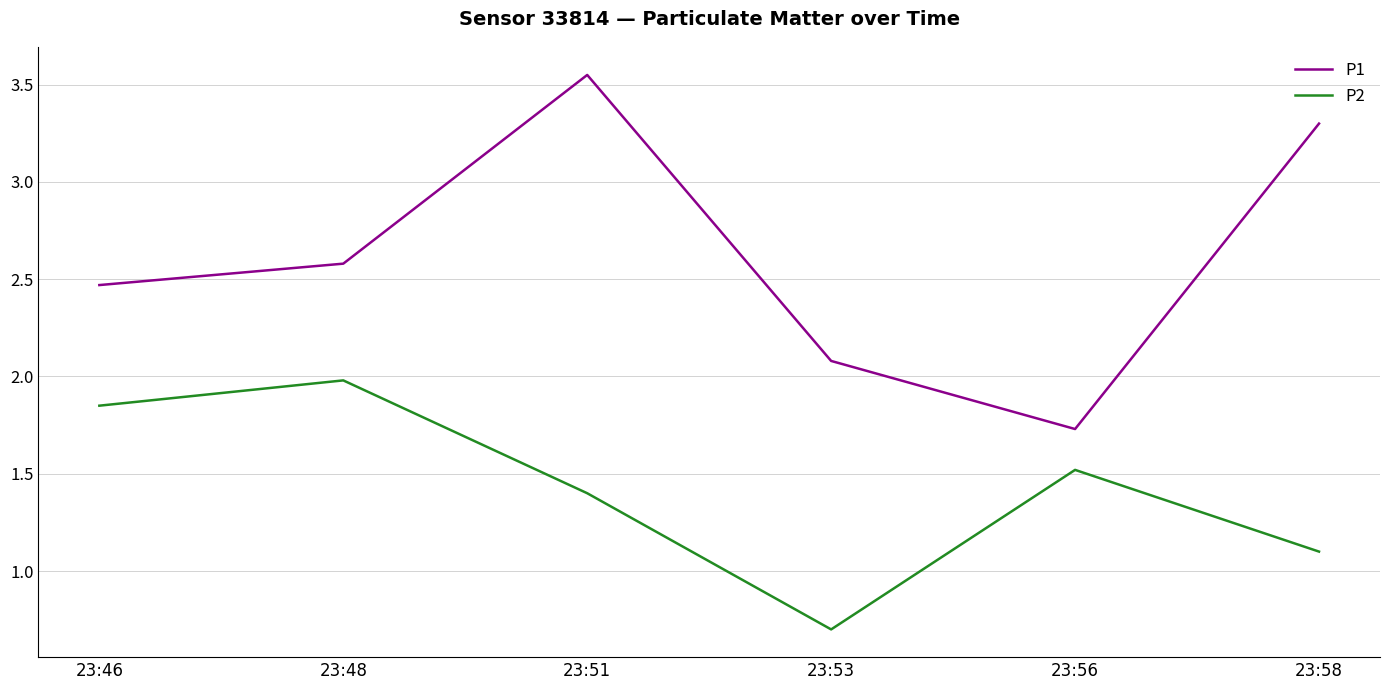

Is the value of P2 at 23:46 greater than the value of P1 at 23:46?

No